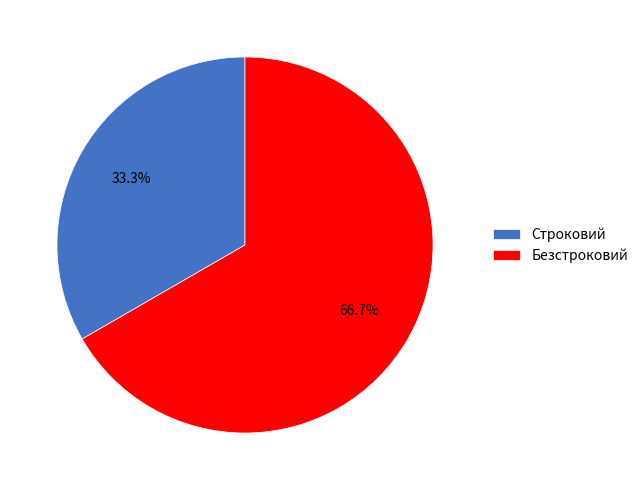

To the nearest percent, what is the average slice percentage?

50%